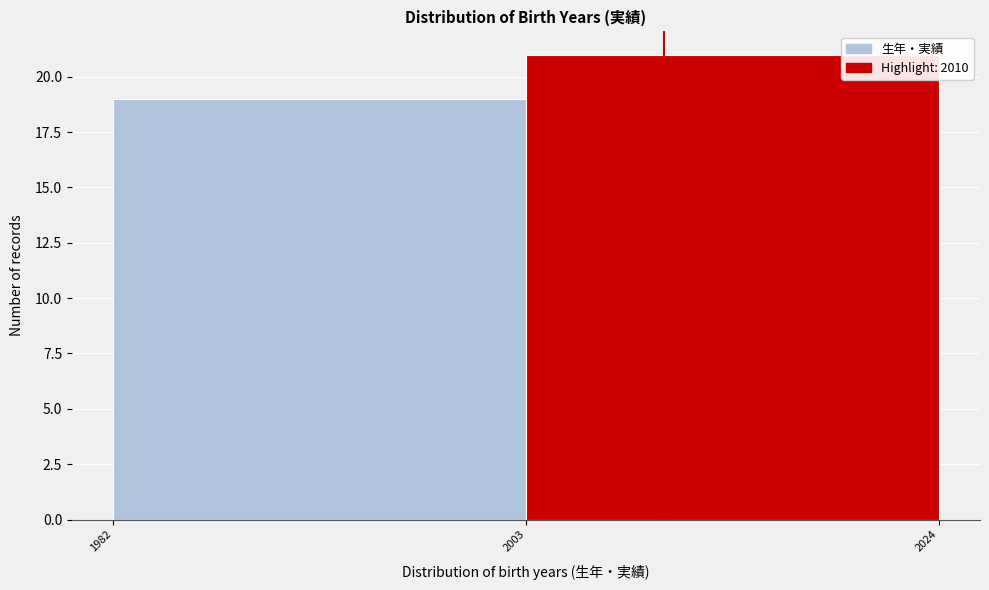

How tall is the bar that spans 1982 to 2003 on the x-axis? The values are not printed on the chart, so give them approximately, as read against the axis.

19